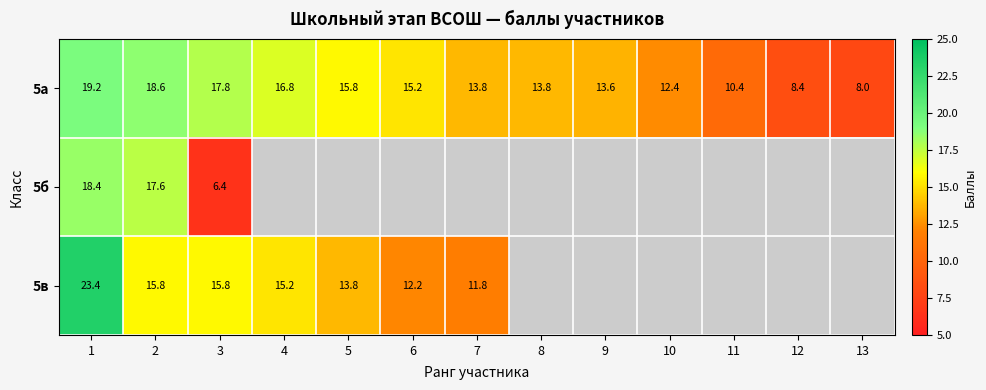

How many data points does each series have?

13